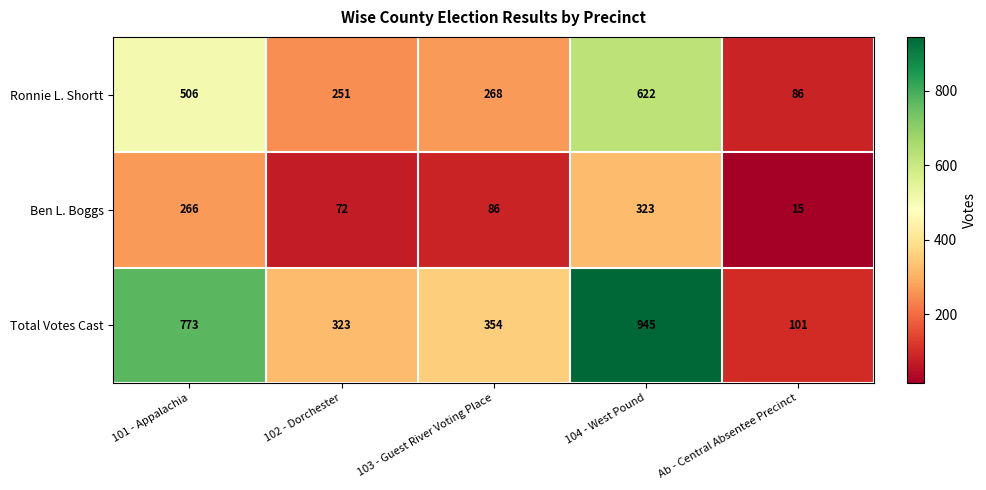

What is the difference between the Ben L. Boggs values at 103 - Guest River Voting Place and 102 - Dorchester?

14